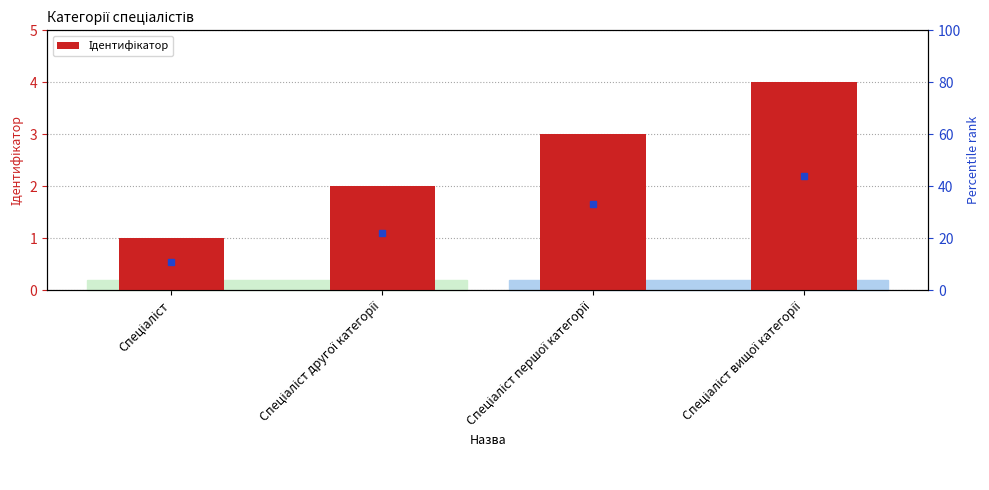

Between Спеціаліст and Спеціаліст першої категорії, which is larger?

Спеціаліст першої категорії